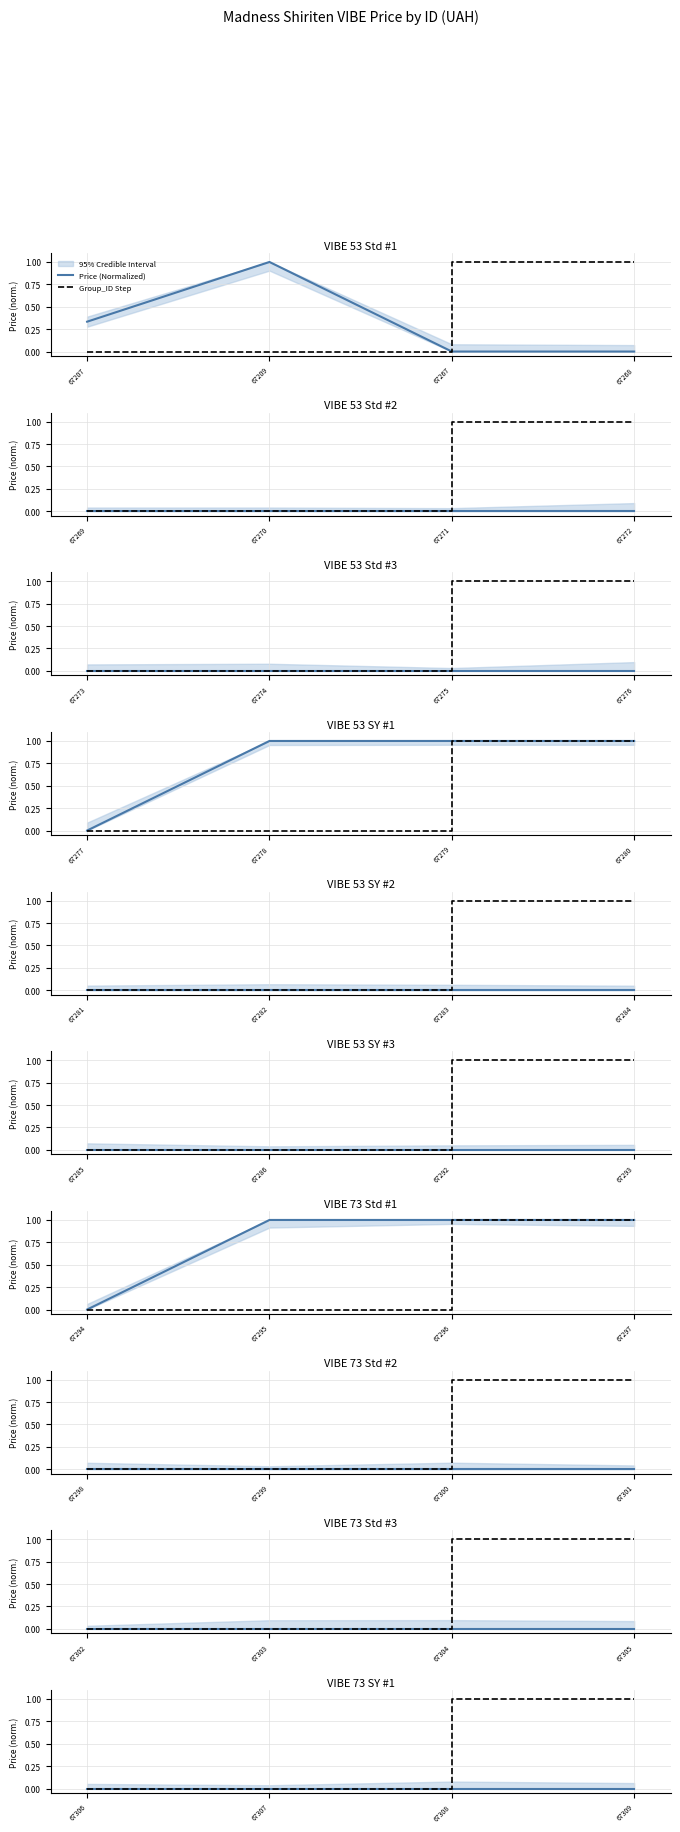

The Group_ID Step series shows 0 at 67309. True or false?

False